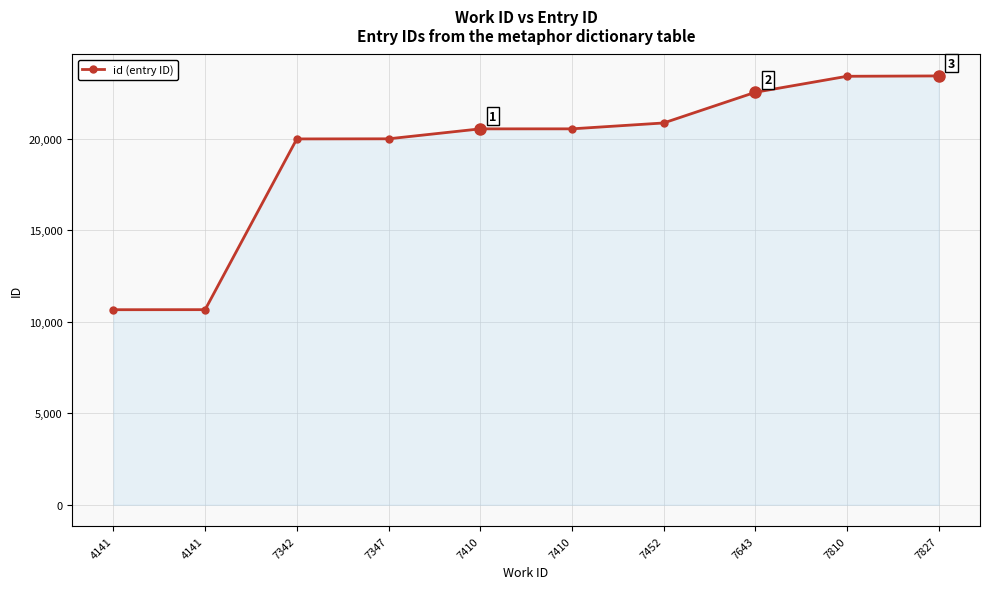

How many values are below 20544?

5